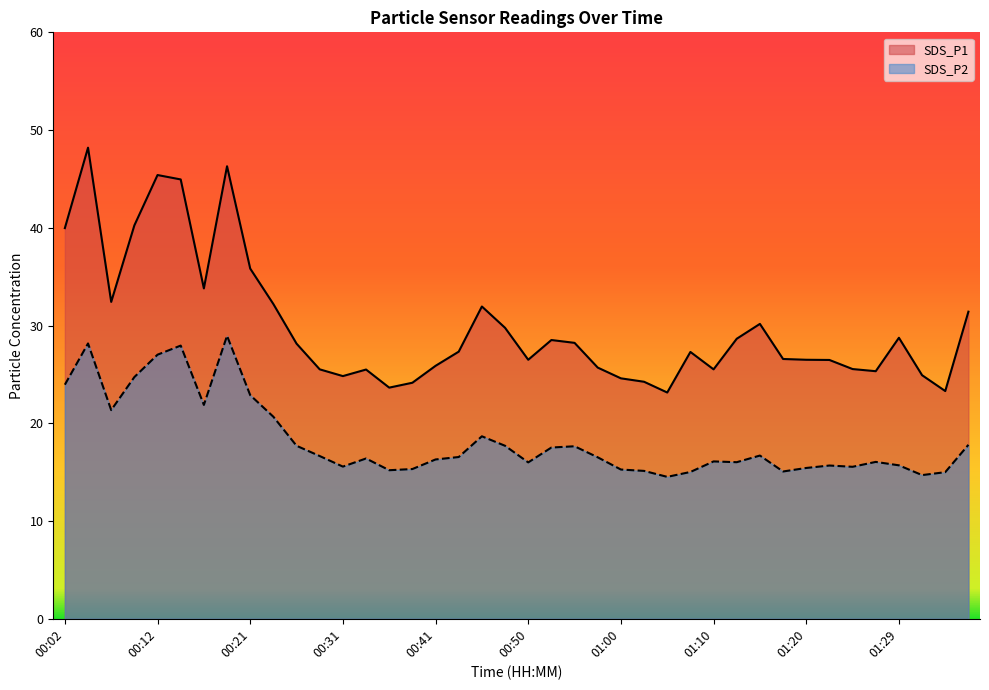

True or false: SDS_P2 and SDS_P1 cross at least once.

False